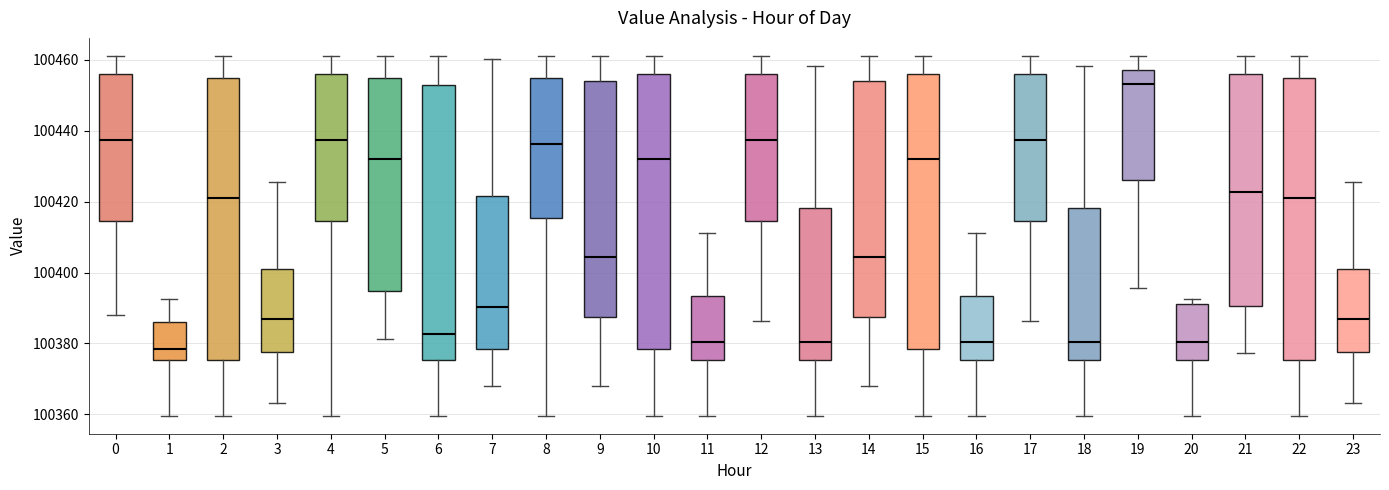

Reading left to right, read every box against the y-axis: the position of its median line, the range the box covers, and the ends of its whiskers. The values are not printed on the chart, so give them approximately, as read against the axis.

0: median 100438, box 100414 to 100456, whiskers 100388 to 100462
1: median 100378, box 100376 to 100386, whiskers 100360 to 100392
2: median 100420, box 100376 to 100454, whiskers 100360 to 100462
3: median 100386, box 100378 to 100402, whiskers 100364 to 100426
4: median 100438, box 100414 to 100456, whiskers 100360 to 100462
5: median 100432, box 100394 to 100454, whiskers 100382 to 100462
6: median 100382, box 100376 to 100454, whiskers 100360 to 100462
7: median 100390, box 100378 to 100422, whiskers 100368 to 100460
8: median 100436, box 100416 to 100454, whiskers 100360 to 100462
9: median 100404, box 100388 to 100454, whiskers 100368 to 100462
10: median 100432, box 100378 to 100456, whiskers 100360 to 100462
11: median 100380, box 100376 to 100394, whiskers 100360 to 100412
12: median 100438, box 100414 to 100456, whiskers 100386 to 100462
13: median 100380, box 100376 to 100418, whiskers 100360 to 100458
14: median 100404, box 100388 to 100454, whiskers 100368 to 100462
15: median 100432, box 100378 to 100456, whiskers 100360 to 100462
16: median 100380, box 100376 to 100394, whiskers 100360 to 100412
17: median 100438, box 100414 to 100456, whiskers 100386 to 100462
18: median 100380, box 100376 to 100418, whiskers 100360 to 100458
19: median 100454, box 100426 to 100458, whiskers 100396 to 100462
20: median 100380, box 100376 to 100392, whiskers 100360 to 100392 (just above the box's upper edge)
21: median 100422, box 100390 to 100456, whiskers 100378 to 100462
22: median 100420, box 100376 to 100454, whiskers 100360 to 100462
23: median 100386, box 100378 to 100402, whiskers 100364 to 100426